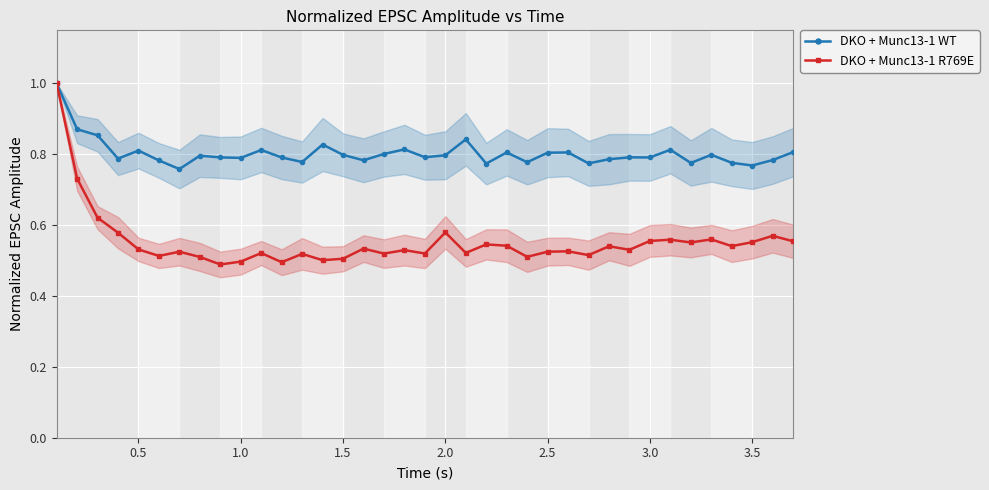

True or false: DKO + Munc13-1 R769E has more than 2 interior local peaks.

True